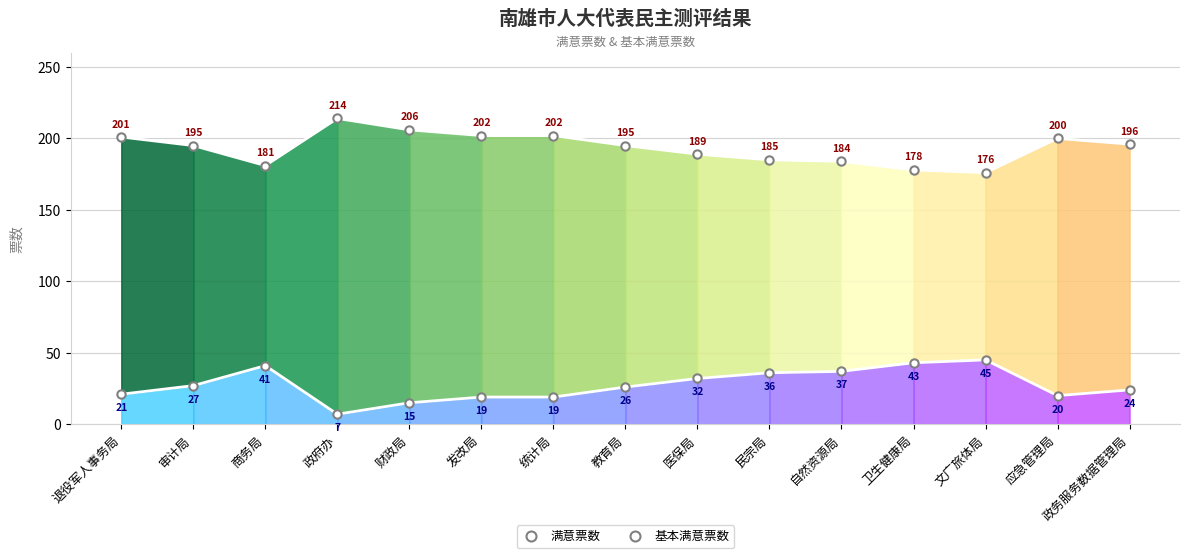

How many distinct data groups are displayed?

2